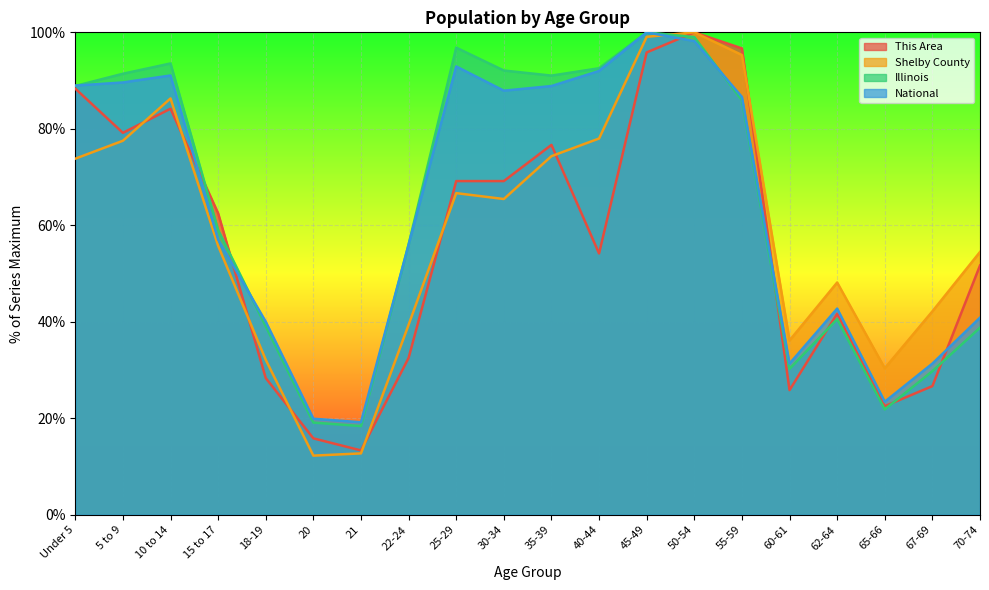

What are all the series names shown in the legend?

This Area, Shelby County, Illinois, National